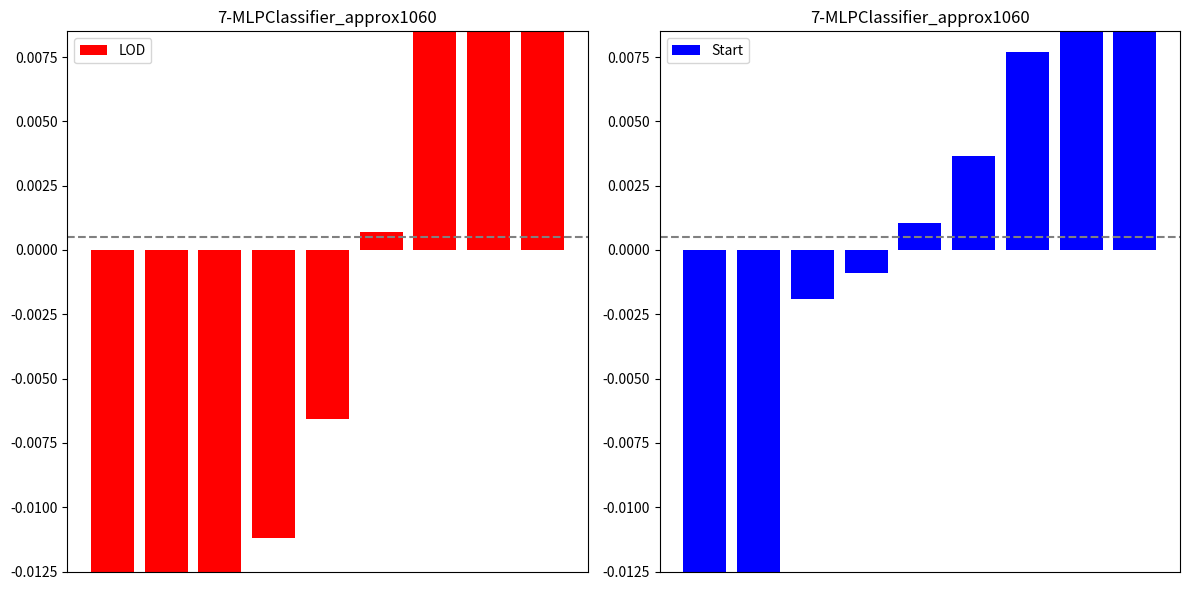

Where does the LOD series first go above 0?

5